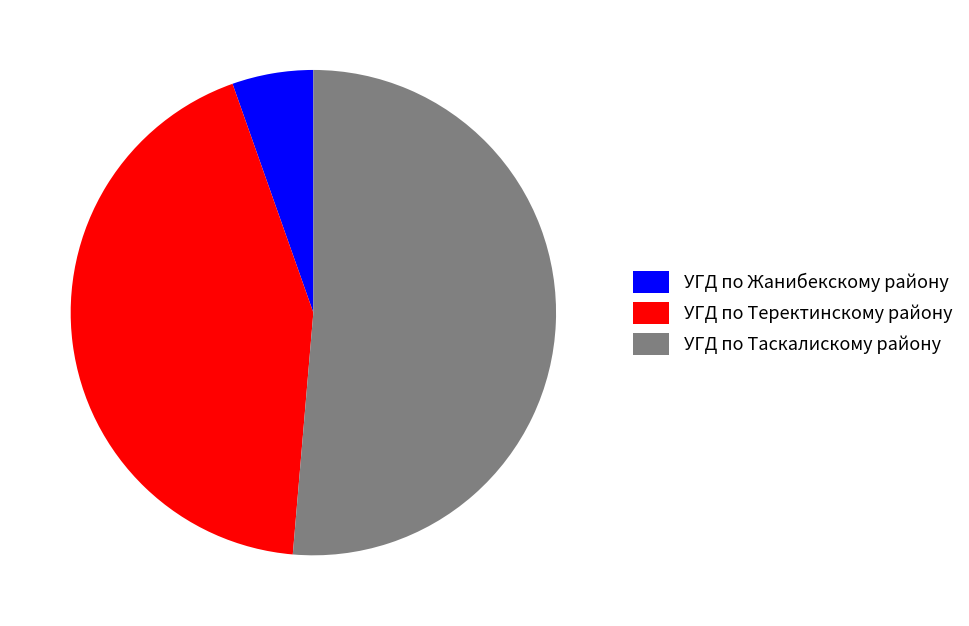

Which slice is the largest?

УГД по Таскалискому району